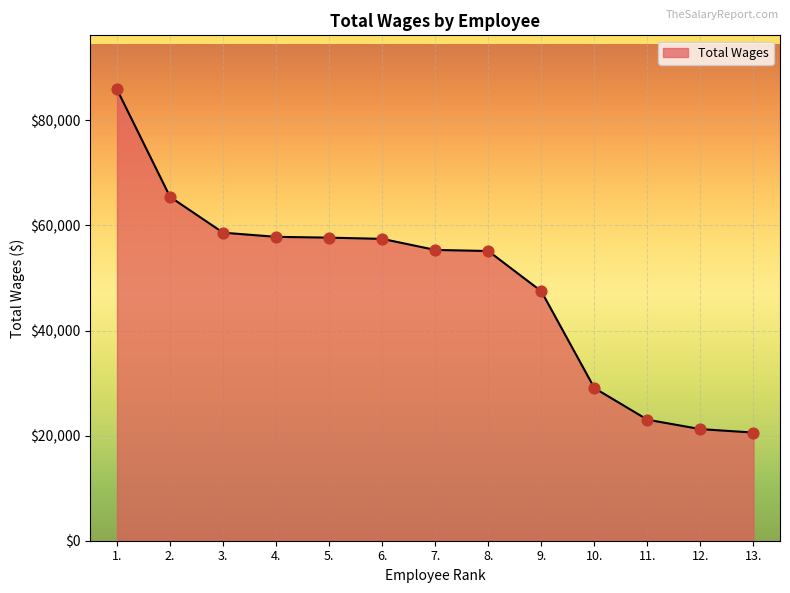

Which has a higher value, 5. or 10.?

5.